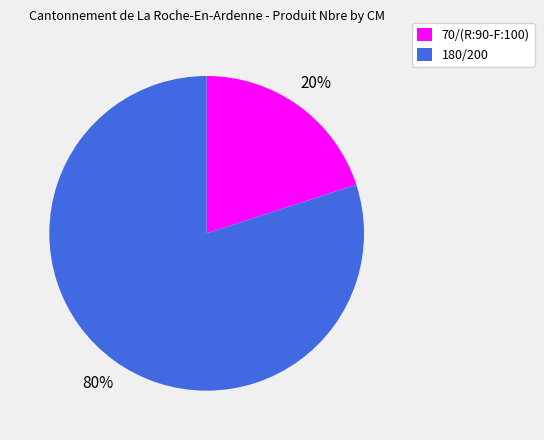

How many segments does this pie chart have?

2